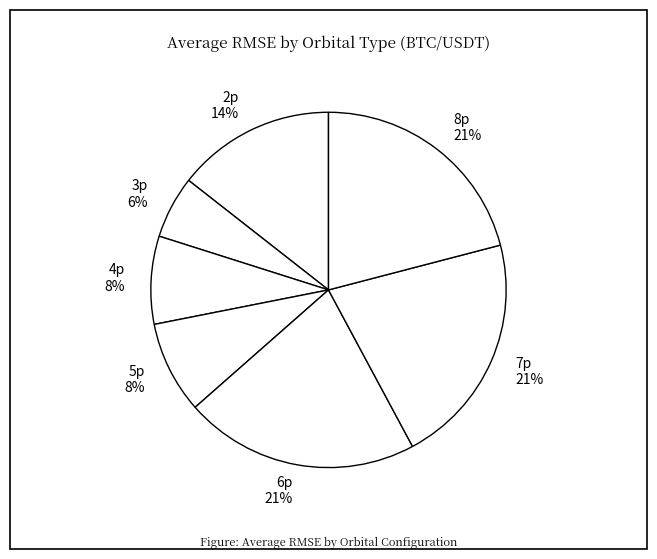

Which category has the smallest portion of the pie?

3p